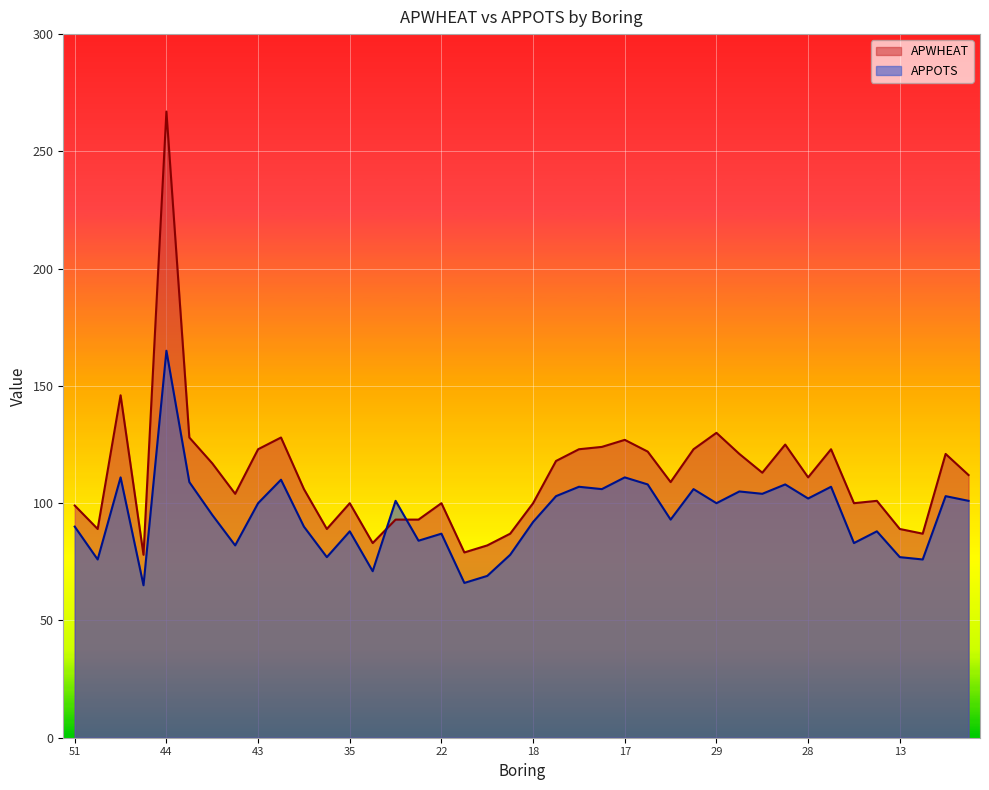

True or false: APPOTS has a value of 46 at 42.

False